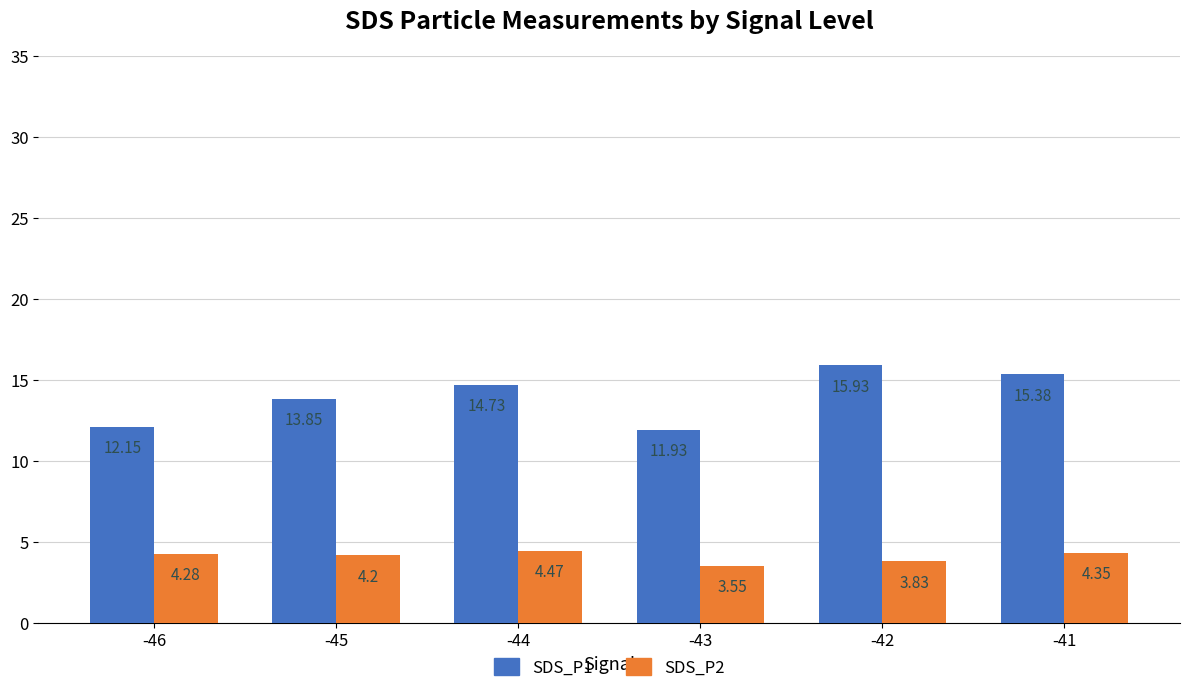

What is the spread (max minus min) of values at -46?

7.9